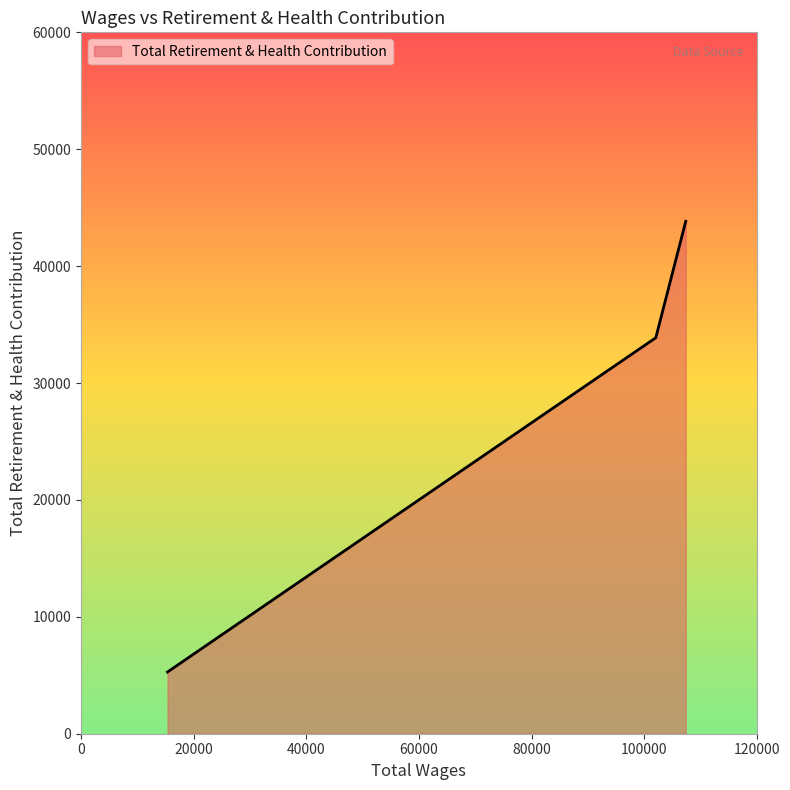

What is the average value?

27665